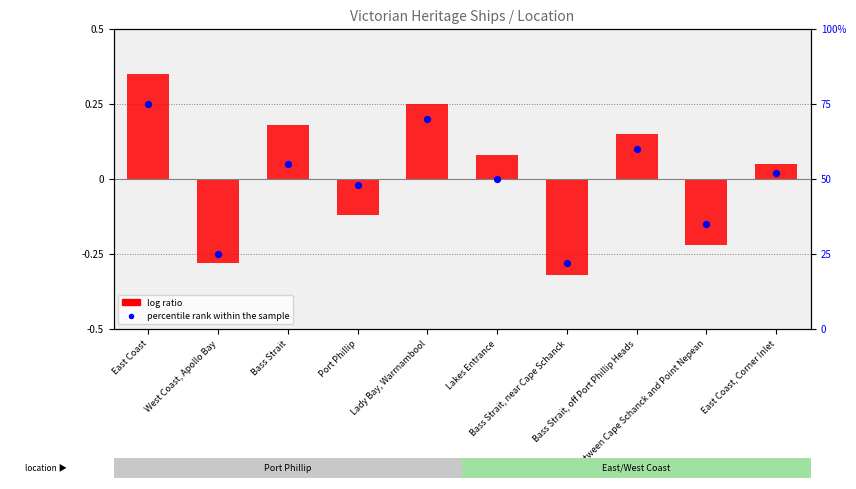

Which series reaches the maximum Y coordinate?

percentile rank within the sample